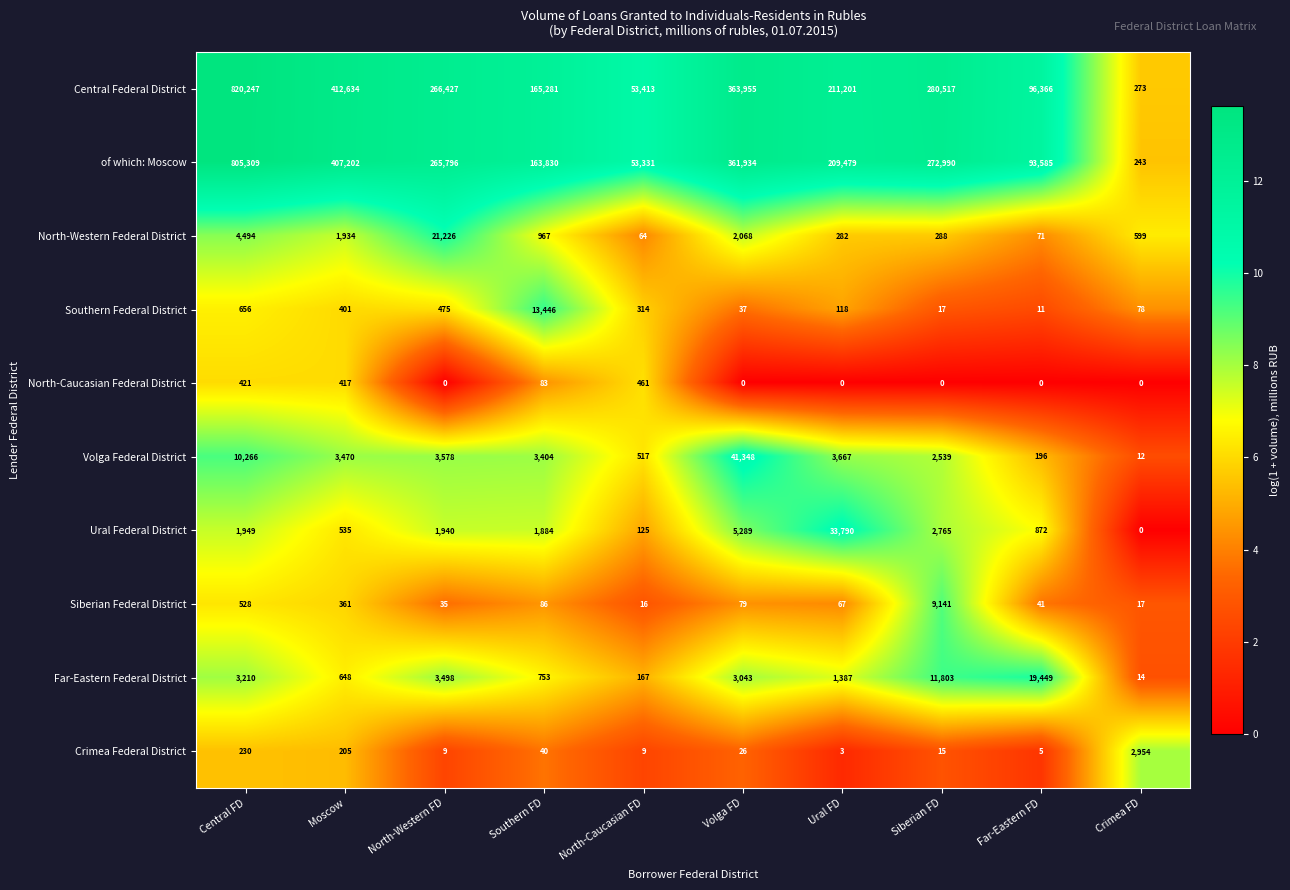

At which category is the sum across all series the highest?

Central FD